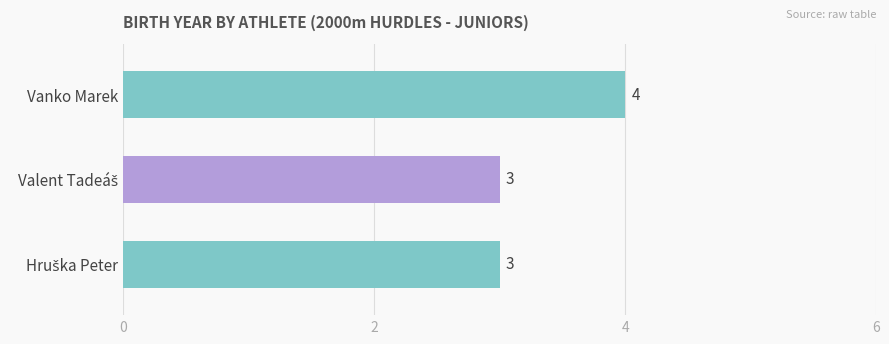

Reading bottom to top, extract all data points from this chart.

3	3	4